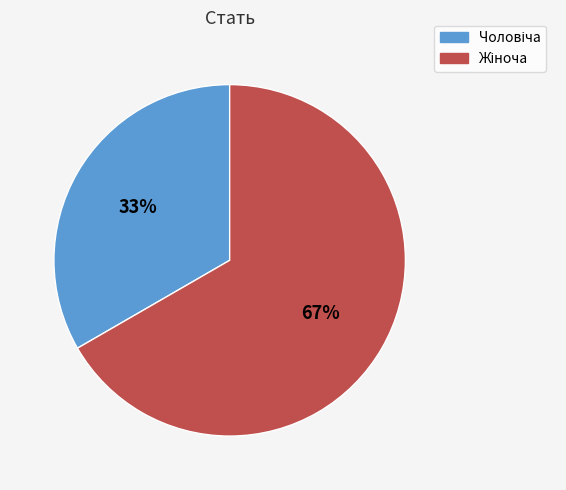

Does any single category account for the majority?

Yes